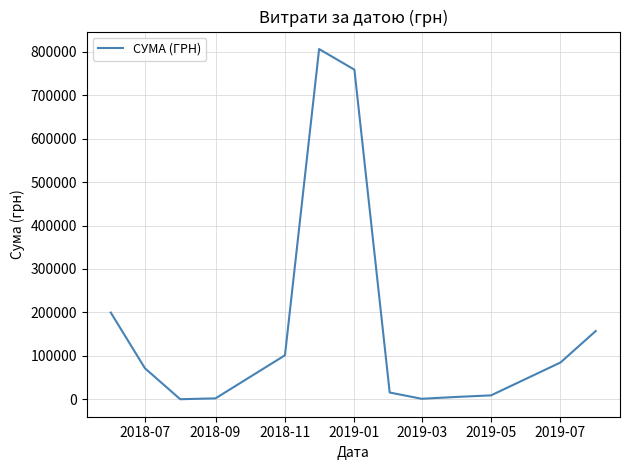

What is the difference between the maximum and minimum values?

805572.0